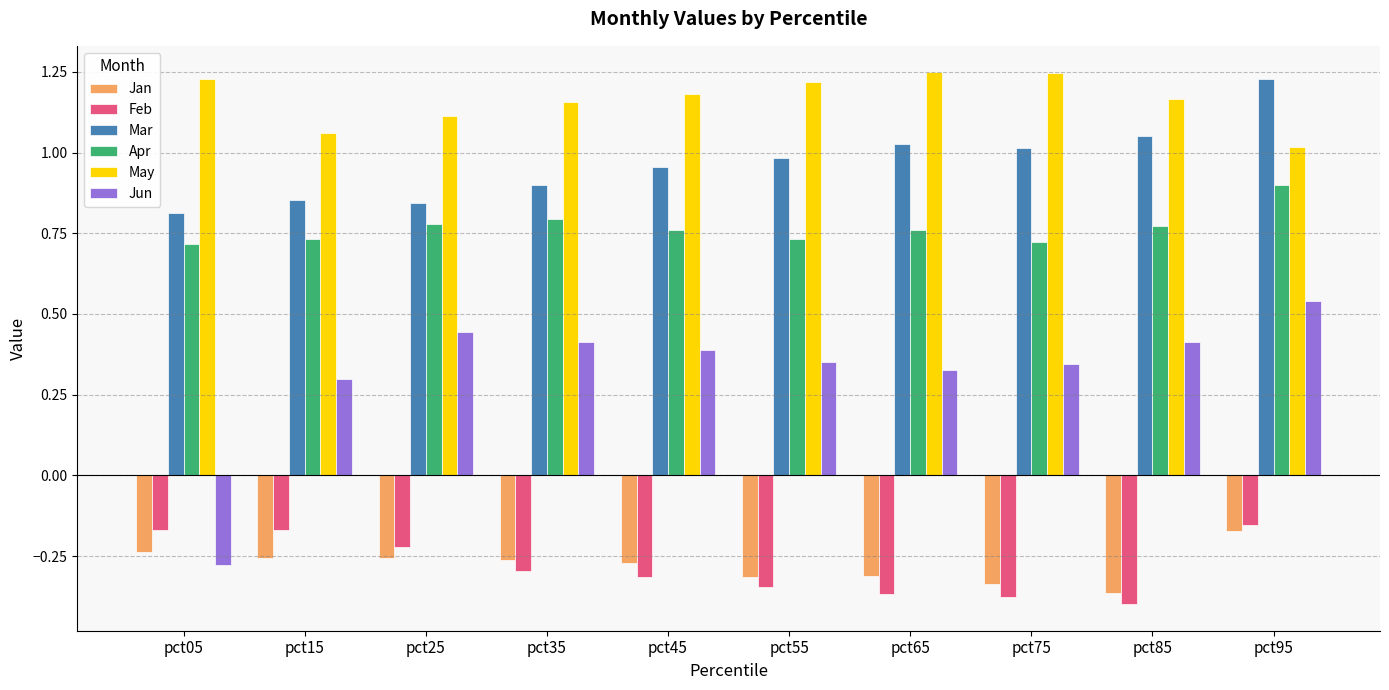

Which series has the widest spread of values?

Jun